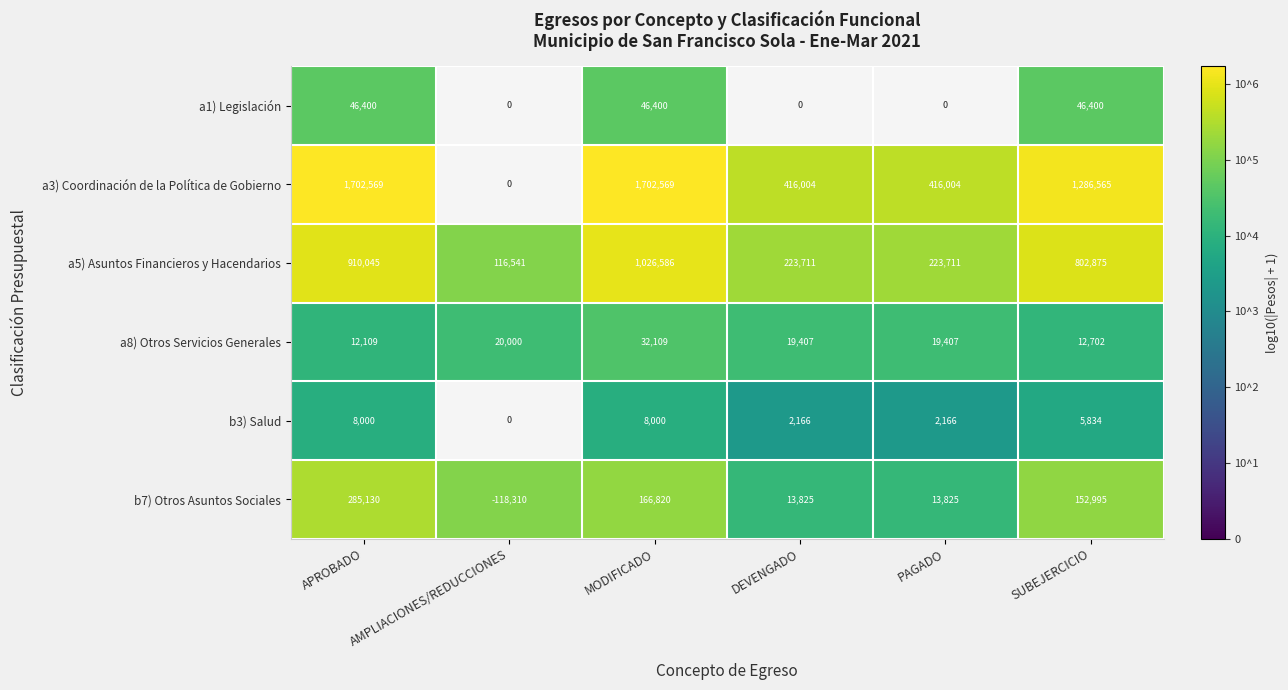

At MODIFICADO, list the series in order from smallest to largest.

b3) Salud, a8) Otros Servicios Generales, a1) Legislación, b7) Otros Asuntos Sociales, a5) Asuntos Financieros y Hacendarios, a3) Coordinación de la Política de Gobierno